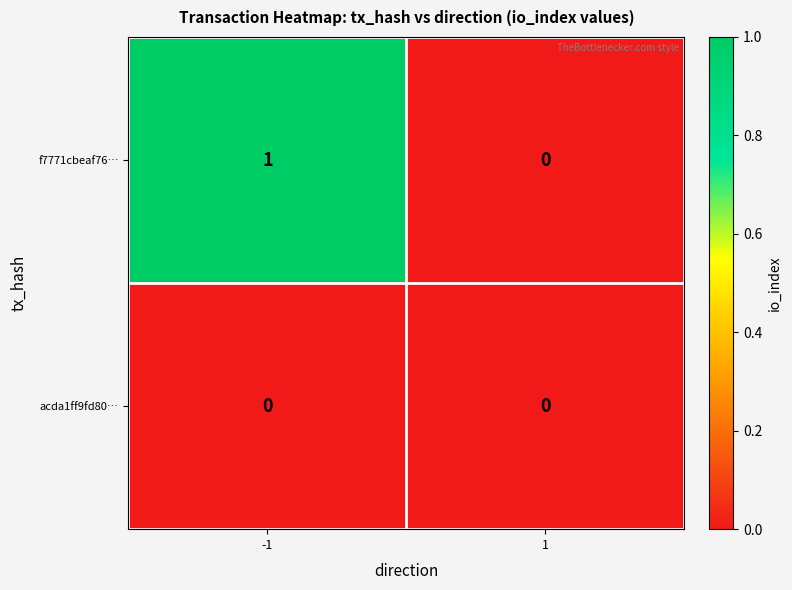

Reading right to left, extract all data points from this chart.

f7771cbeaf76…: 1=0	-1=1
acda1ff9fd80…: 1=0	-1=0